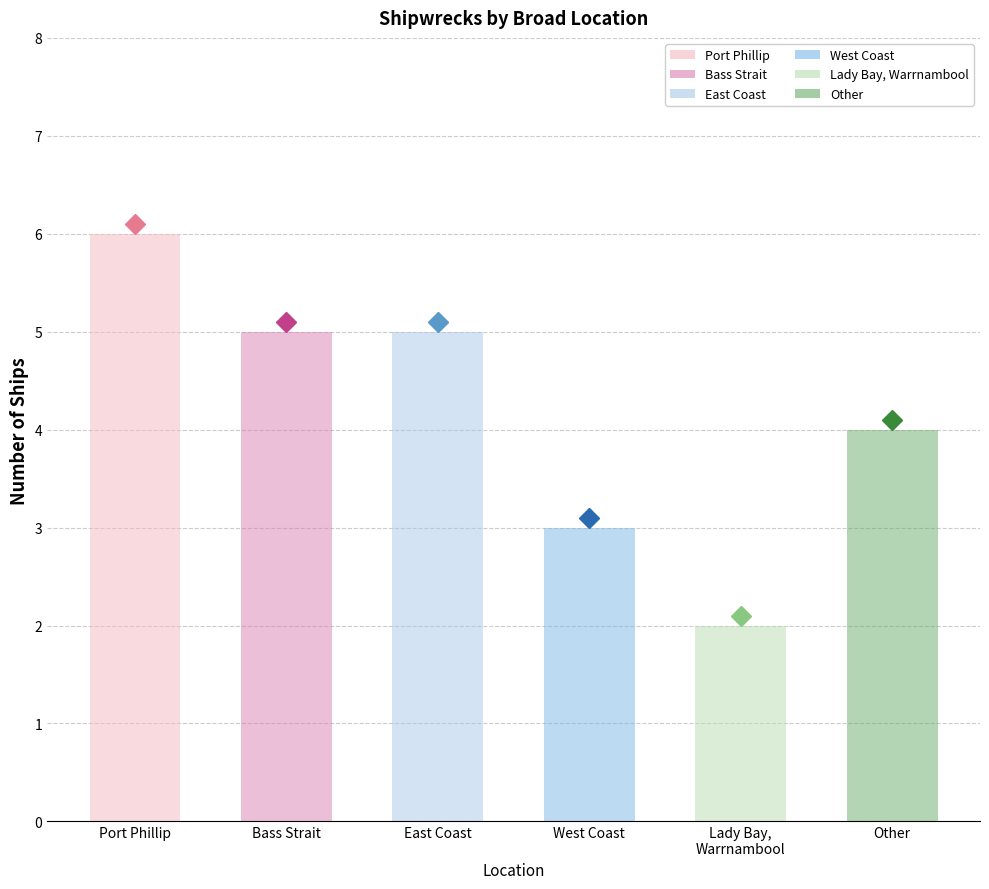

List the labels in order of value, smallest first.

Lady Bay, Warrnambool, West Coast, Other, Bass Strait, East Coast, Port Phillip